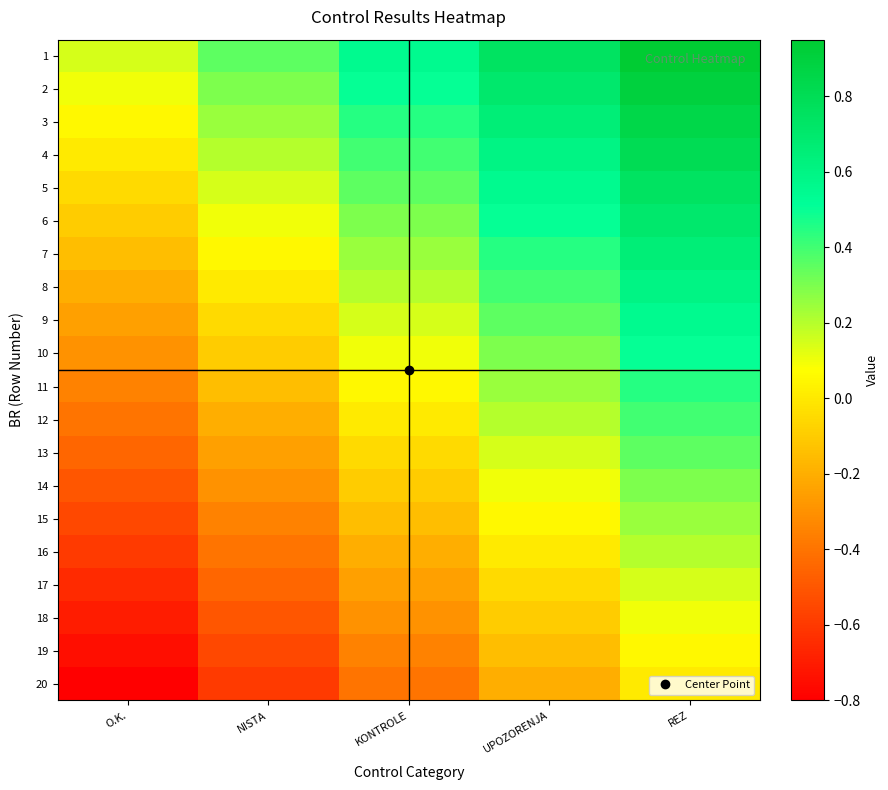

Reading left to right, list all the values displayed in this chart.

1: O.K.=0.2	NISTA=0.4	KONTROLE=0.5	UPOZORENJA=0.8	REZ=0.9
2: O.K.=0.1	NISTA=0.3	KONTROLE=0.5	UPOZORENJA=0.7	REZ=0.9
3: O.K.=0.1	NISTA=0.2	KONTROLE=0.4	UPOZORENJA=0.7	REZ=0.8
4: O.K.=0.0	NISTA=0.2	KONTROLE=0.4	UPOZORENJA=0.6	REZ=0.8
5: O.K.=-0.0	NISTA=0.2	KONTROLE=0.3	UPOZORENJA=0.6	REZ=0.8
6: O.K.=-0.1	NISTA=0.1	KONTROLE=0.3	UPOZORENJA=0.5	REZ=0.7
7: O.K.=-0.1	NISTA=0.1	KONTROLE=0.2	UPOZORENJA=0.5	REZ=0.7
8: O.K.=-0.2	NISTA=0.0	KONTROLE=0.2	UPOZORENJA=0.4	REZ=0.6
9: O.K.=-0.2	NISTA=-0.0	KONTROLE=0.1	UPOZORENJA=0.4	REZ=0.6
10: O.K.=-0.3	NISTA=-0.1	KONTROLE=0.1	UPOZORENJA=0.3	REZ=0.5
11: O.K.=-0.4	NISTA=-0.2	KONTROLE=0.0	UPOZORENJA=0.2	REZ=0.4
12: O.K.=-0.4	NISTA=-0.2	KONTROLE=0.0	UPOZORENJA=0.2	REZ=0.4
13: O.K.=-0.5	NISTA=-0.2	KONTROLE=-0.1	UPOZORENJA=0.2	REZ=0.3
14: O.K.=-0.5	NISTA=-0.3	KONTROLE=-0.1	UPOZORENJA=0.1	REZ=0.3
15: O.K.=-0.6	NISTA=-0.3	KONTROLE=-0.2	UPOZORENJA=0.1	REZ=0.2
16: O.K.=-0.6	NISTA=-0.4	KONTROLE=-0.2	UPOZORENJA=0.0	REZ=0.2
17: O.K.=-0.6	NISTA=-0.4	KONTROLE=-0.2	UPOZORENJA=-0.0	REZ=0.2
18: O.K.=-0.7	NISTA=-0.5	KONTROLE=-0.3	UPOZORENJA=-0.1	REZ=0.1
19: O.K.=-0.8	NISTA=-0.5	KONTROLE=-0.3	UPOZORENJA=-0.1	REZ=0.1
20: O.K.=-0.8	NISTA=-0.6	KONTROLE=-0.4	UPOZORENJA=-0.2	REZ=0.0